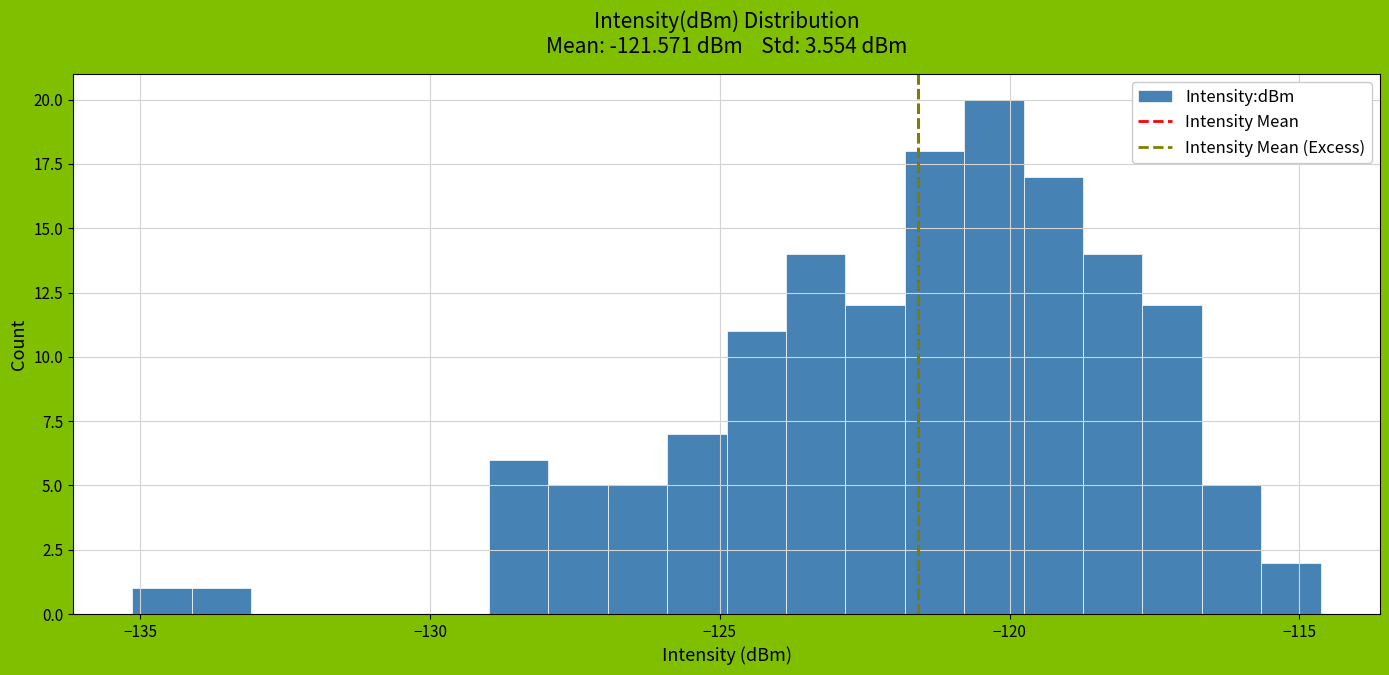

Read against the x-axis, roughly where is the centre of the tallest bar?

-120.5